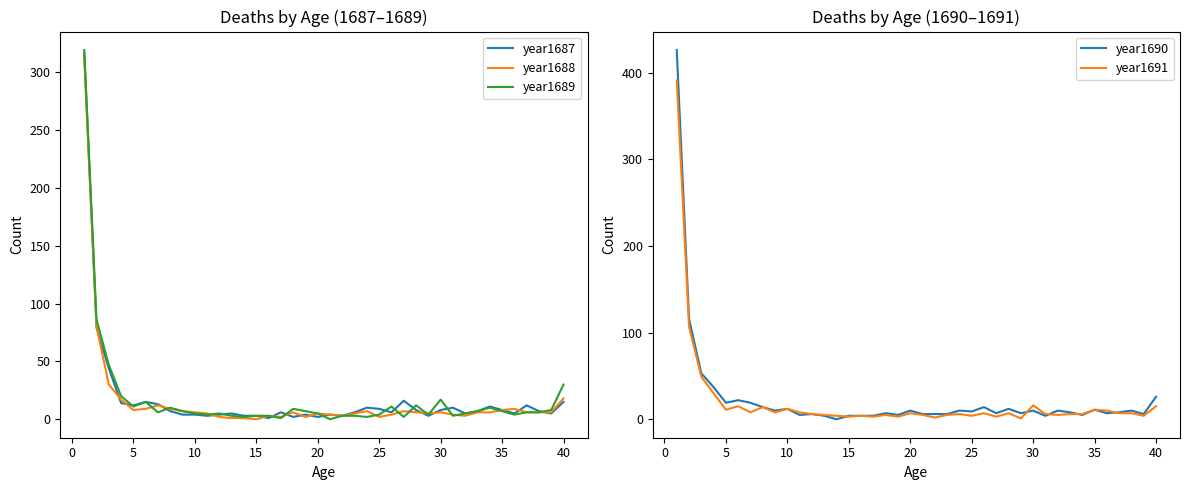

What is the average value of the year1689 series?

18